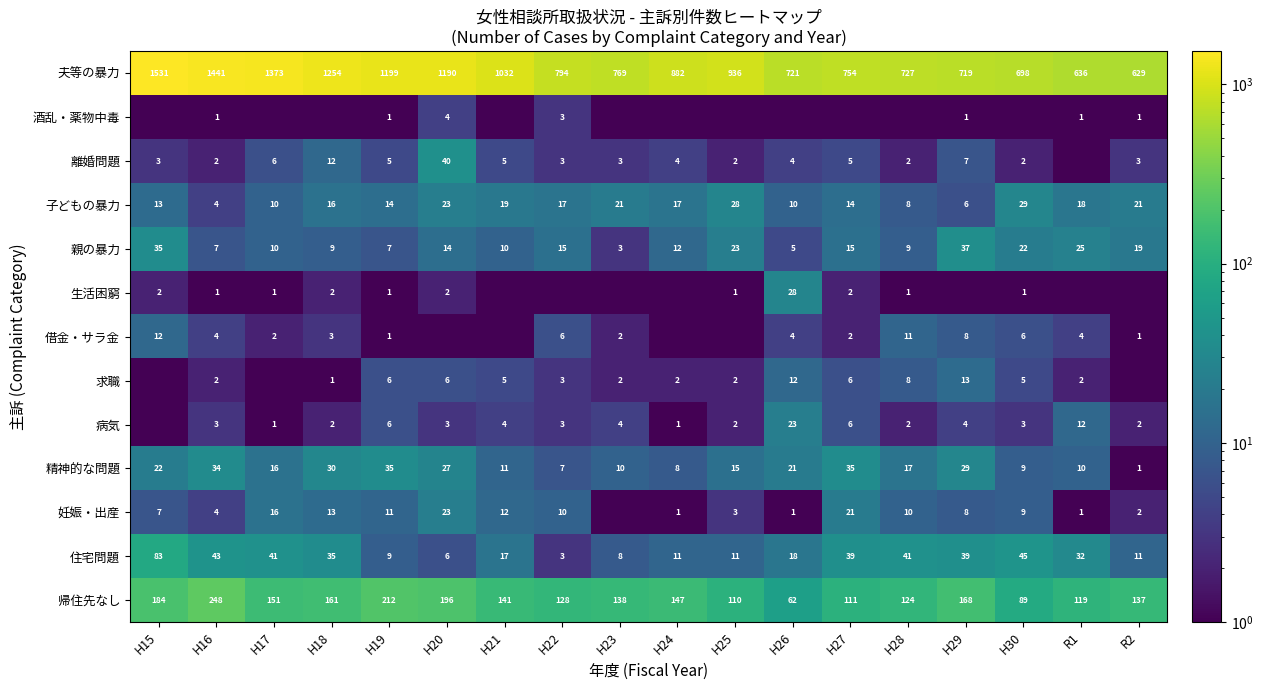

What is the sum of all 帰住先なし values?

2626.0